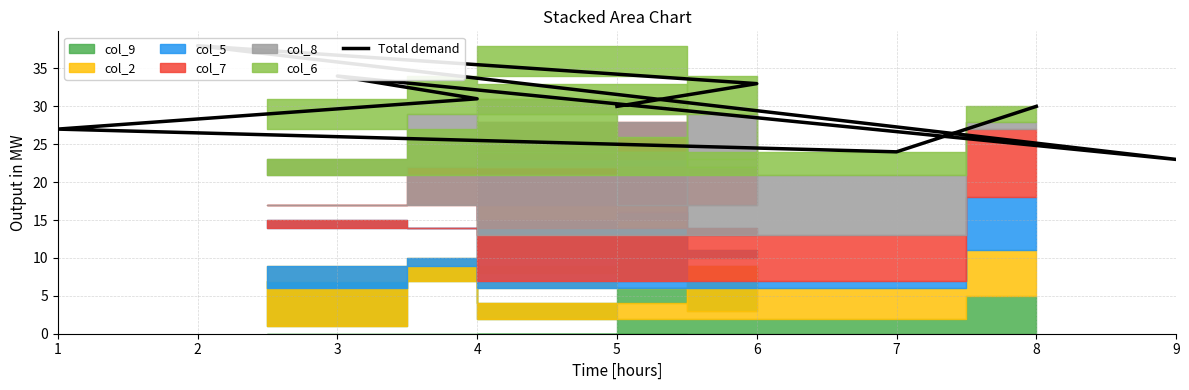

What is the value of the 9th point from the left?

30